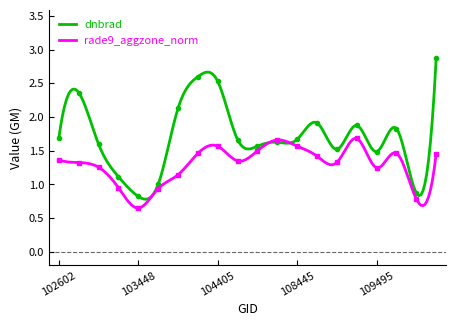

What is the maximum value for dnbrad?

2.9